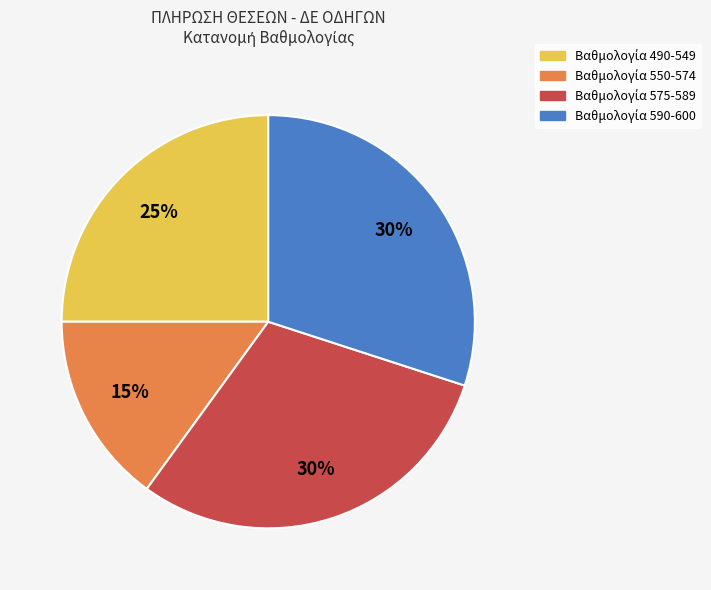

To the nearest percent, what is the difference between the largest and smallest slice percentages?

15%